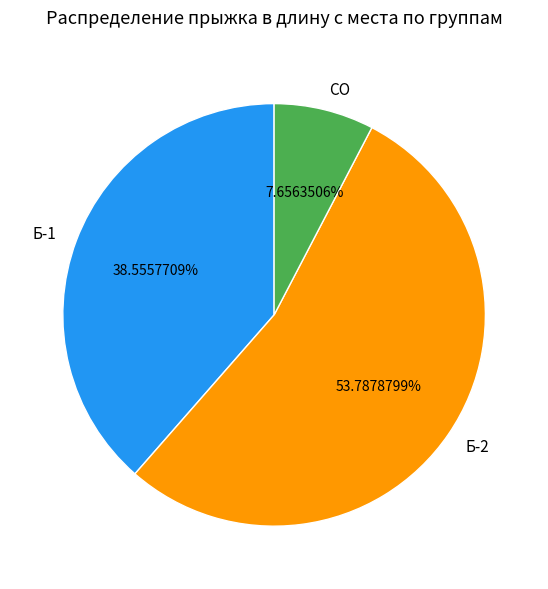

Count the number of slices in the pie.

3